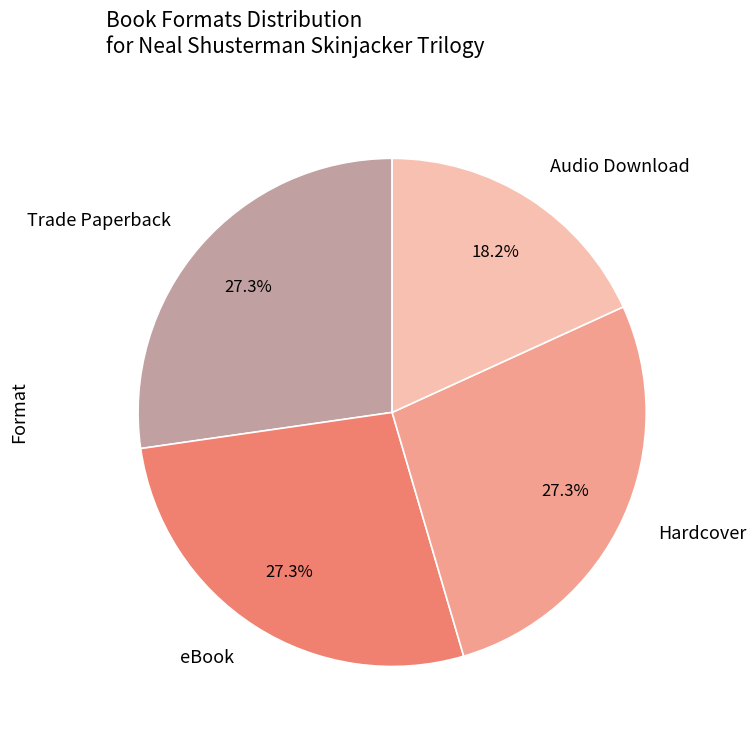

Which has a higher value, Hardcover or Audio Download?

Hardcover